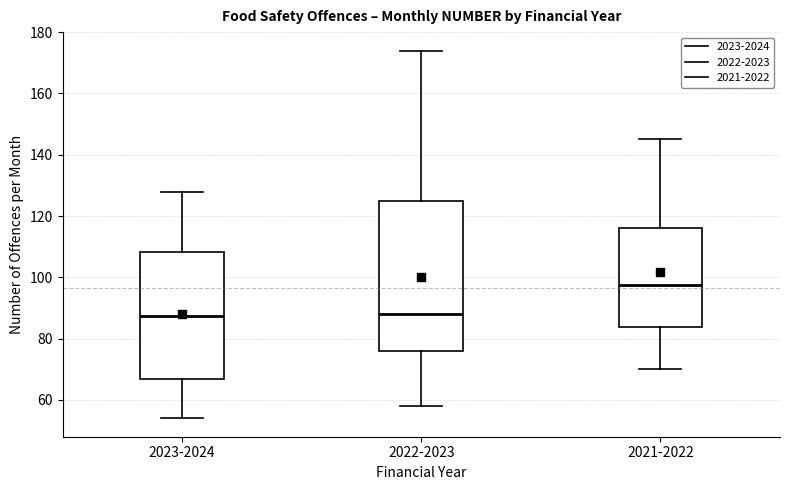

Reading left to right, transcribe this box plot: for each box, give where its median line is, the range the box spans, and where its two whiskers end, as read against the y-axis. The values are not printed on the chart, so give them approximately, as read against the axis.

2023-2024: median 88, box 66 to 108, whiskers 54 to 128
2022-2023: median 88, box 76 to 124, whiskers 58 to 174
2021-2022: median 98, box 84 to 116, whiskers 70 to 146